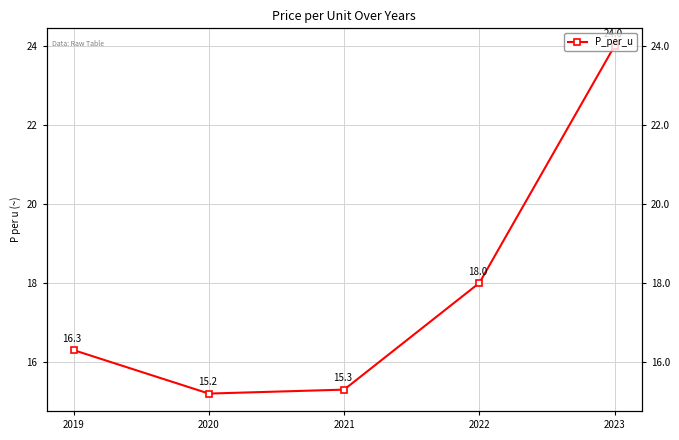

What is the smallest value displayed?

15.2